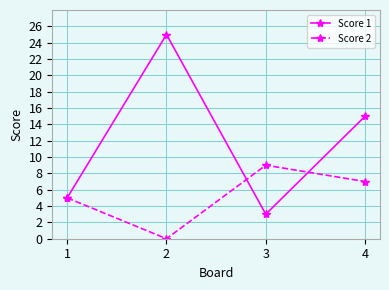

At which label is Score 1 closest to 14?

4